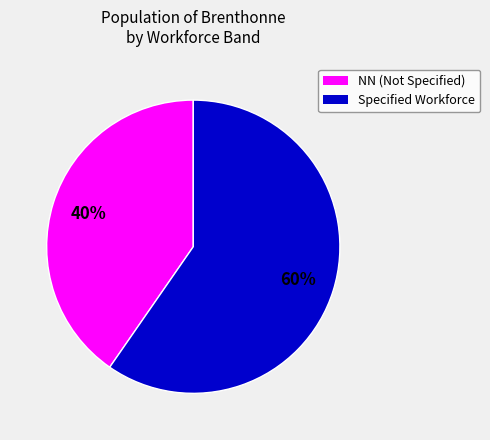

Count the number of slices in the pie.

2